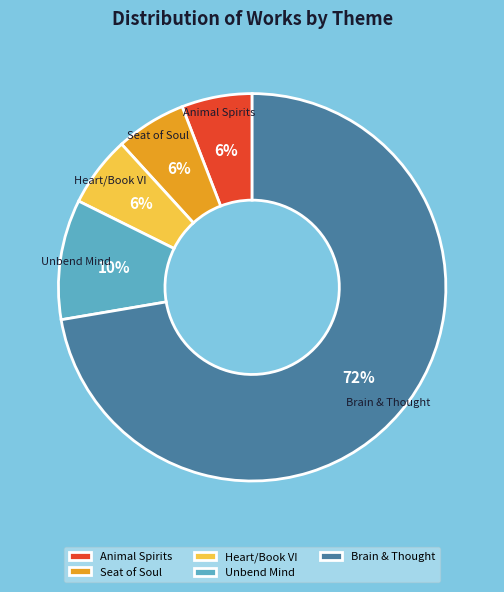

Do Seat of Soul and Heart/Book VI together represent more than half of the pie?

No